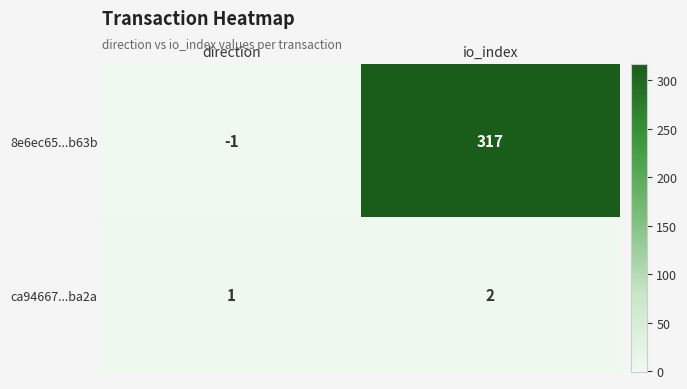

Reading left to right, extract all data points from this chart.

8e6ec65...b63b: -1	317
ca94667...ba2a: 1	2